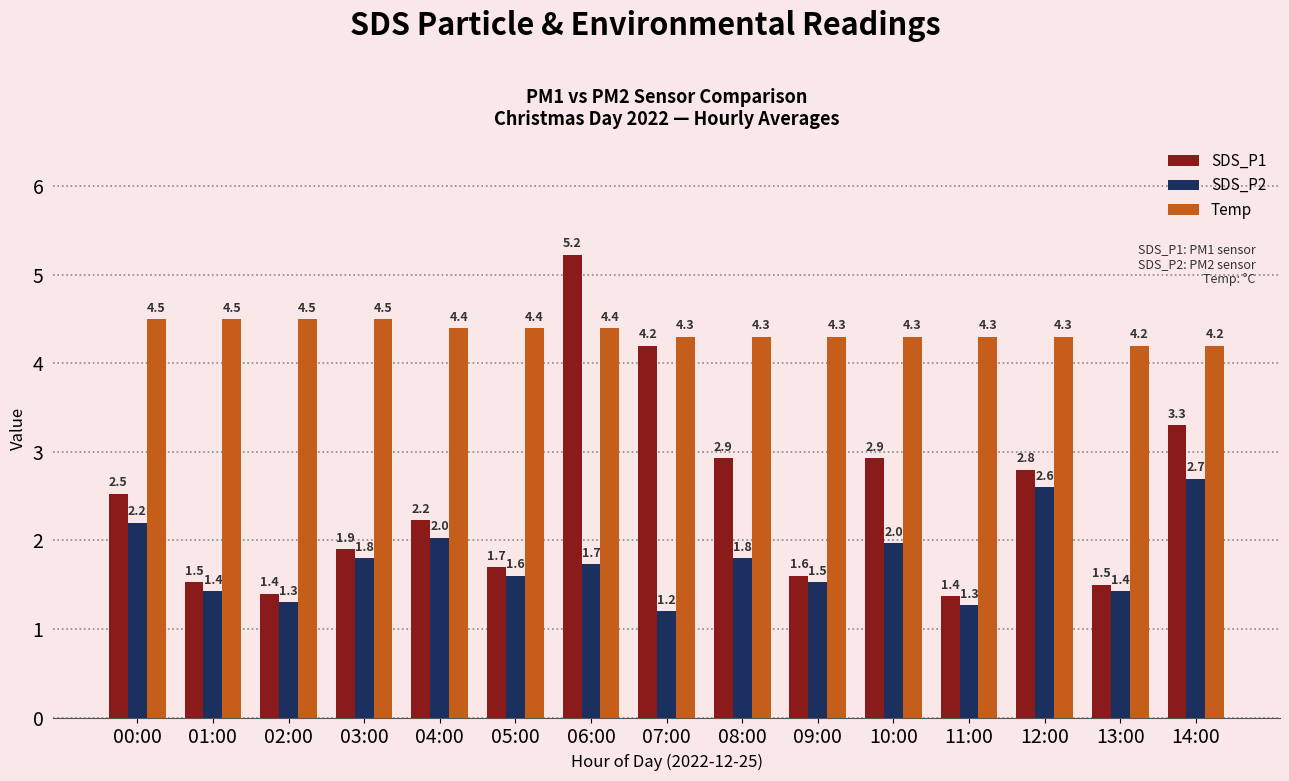

What is the value of the SDS_P2 bar at the 9th from the left?

1.8